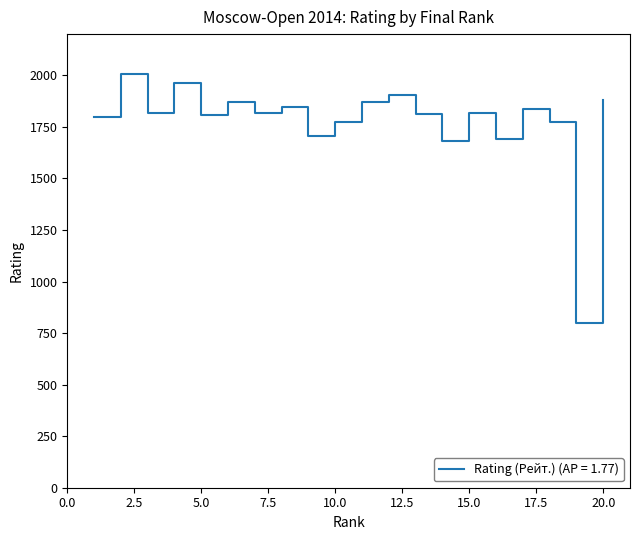

What is the minimum value shown in the chart?

800